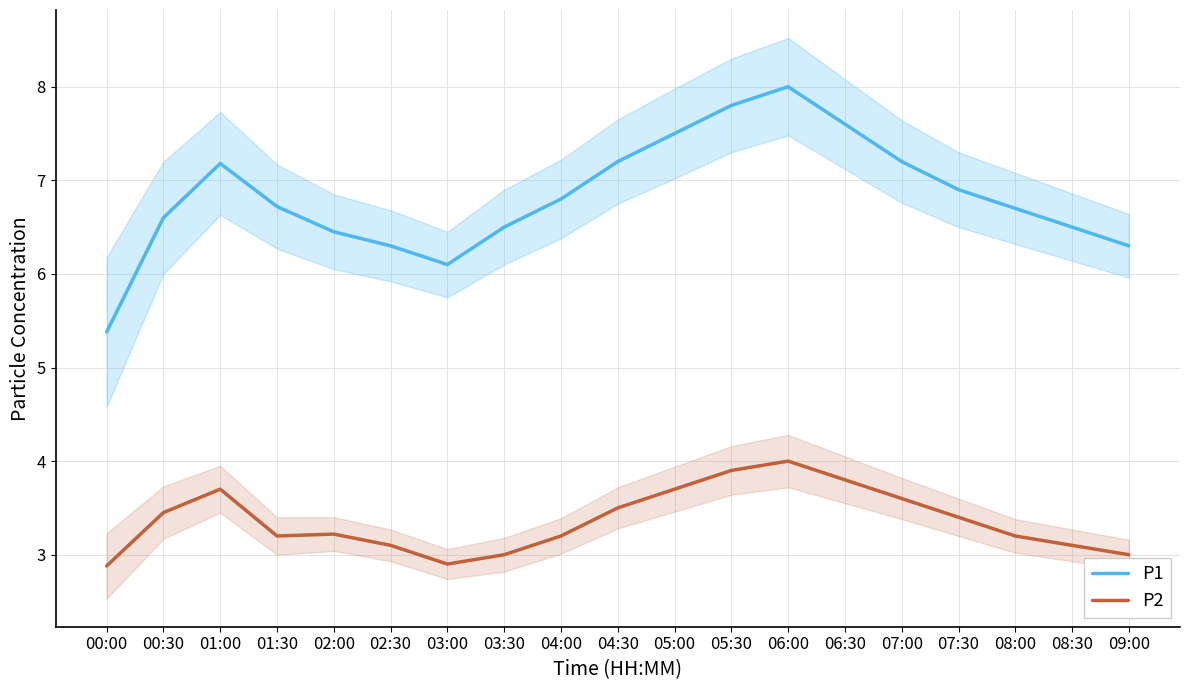

Rank the series by their average value, from lowest to highest.

P2, P1